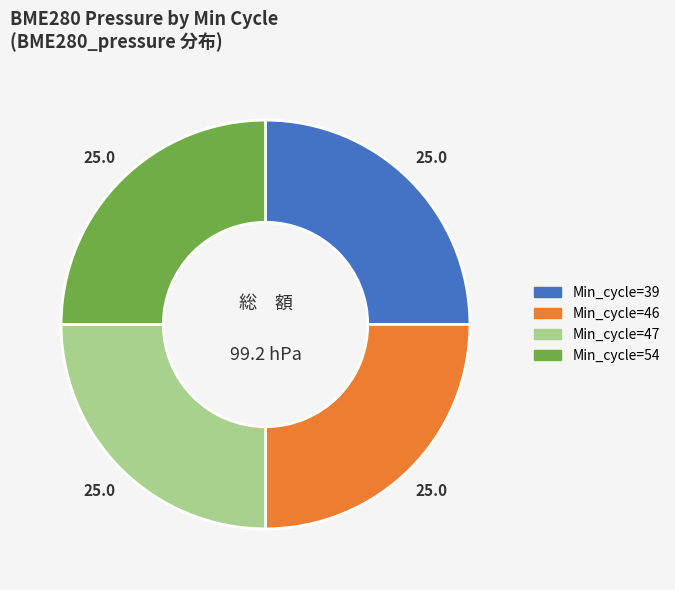

Is there any slice that represents more than half of the pie?

No